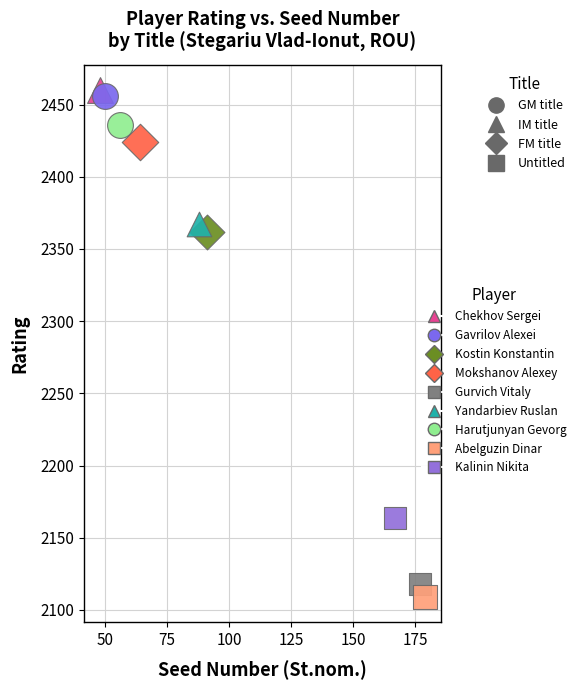

What are all the series names shown in the legend?

Chekhov Sergei, Gavrilov Alexei, Kostin Konstantin, Mokshanov Alexey, Gurvich Vitaly, Yandarbiev Ruslan, Harutjunyan Gevorg, Abelguzin Dinar, Kalinin Nikita